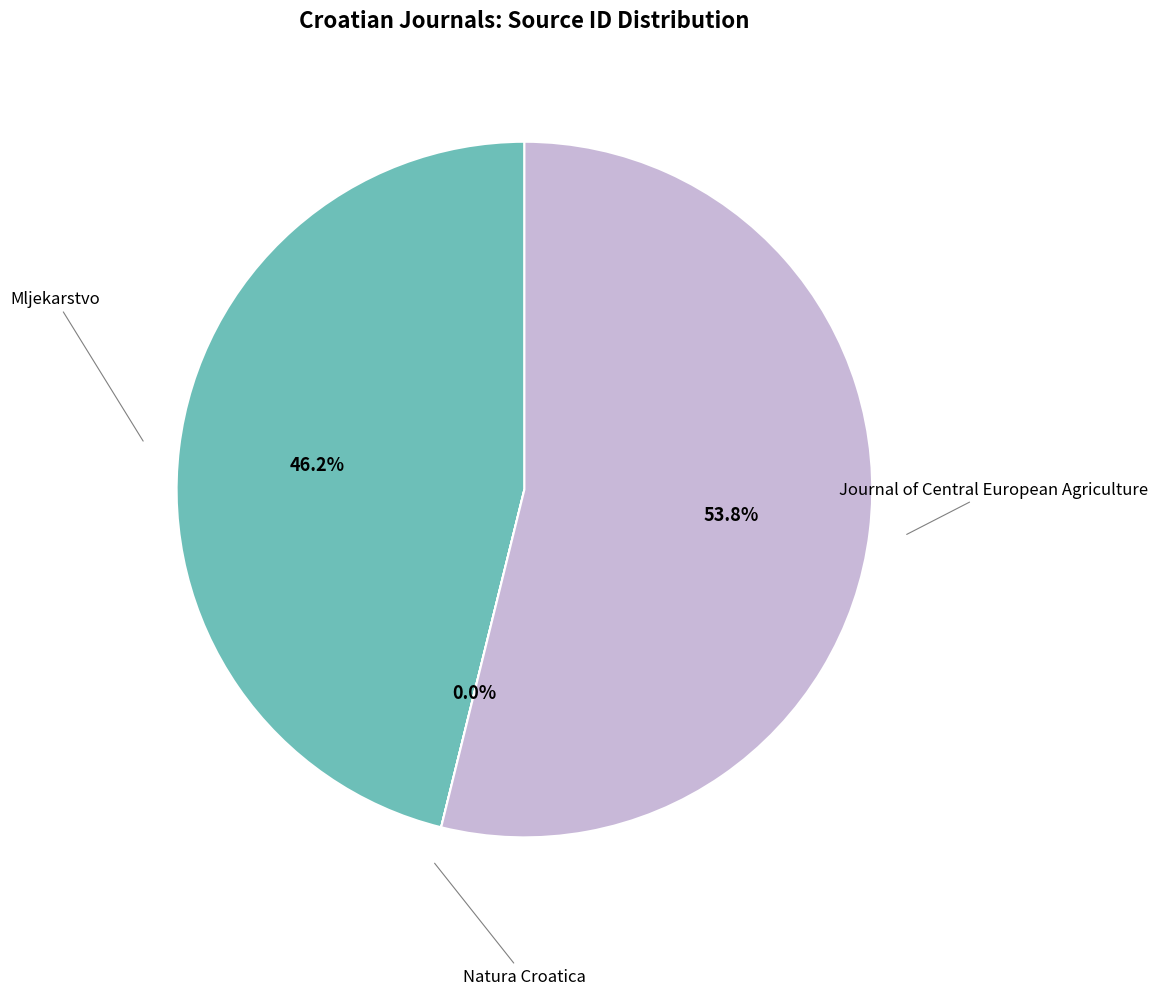

Is there a majority slice in this chart?

Yes